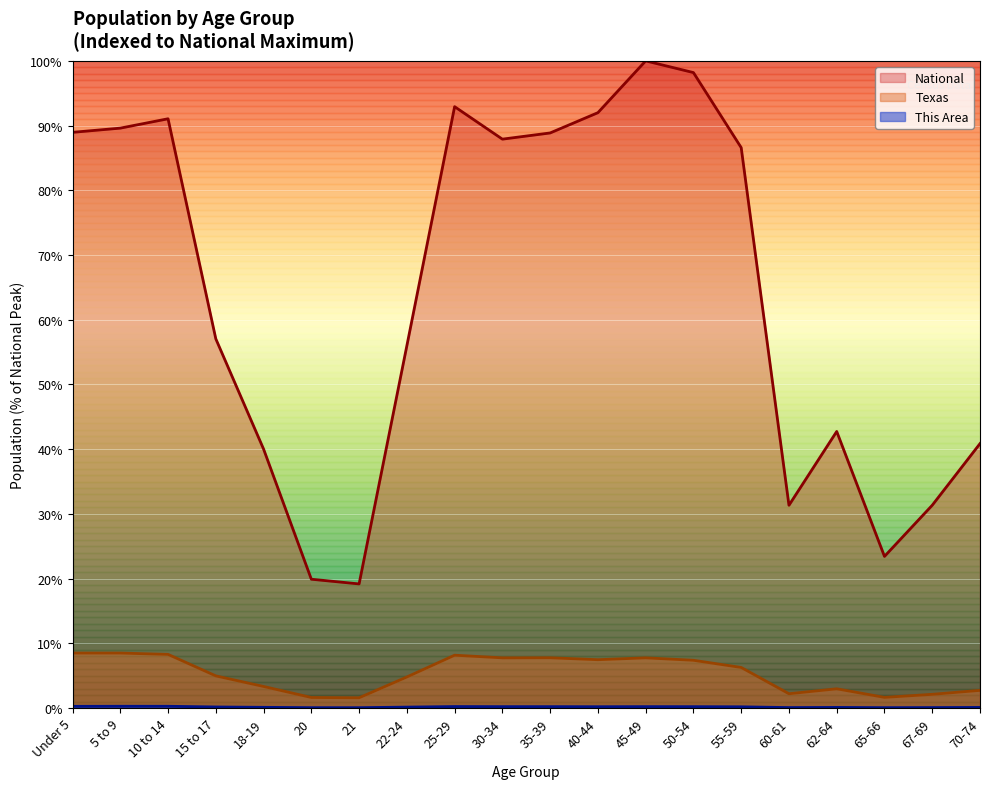

What is the value of the Texas point at the 2nd from the left?

8.5